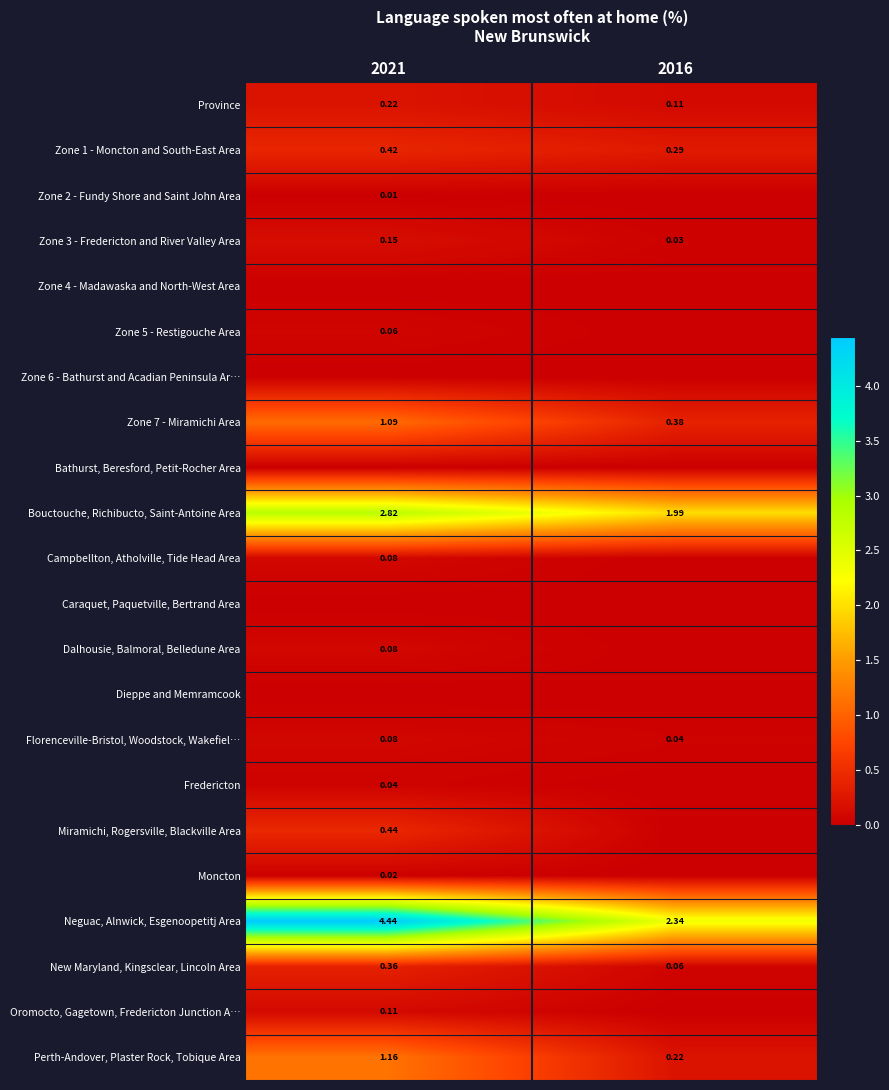

Which series has the widest spread of values?

Neguac, Alnwick, Esgenoopetitj Area